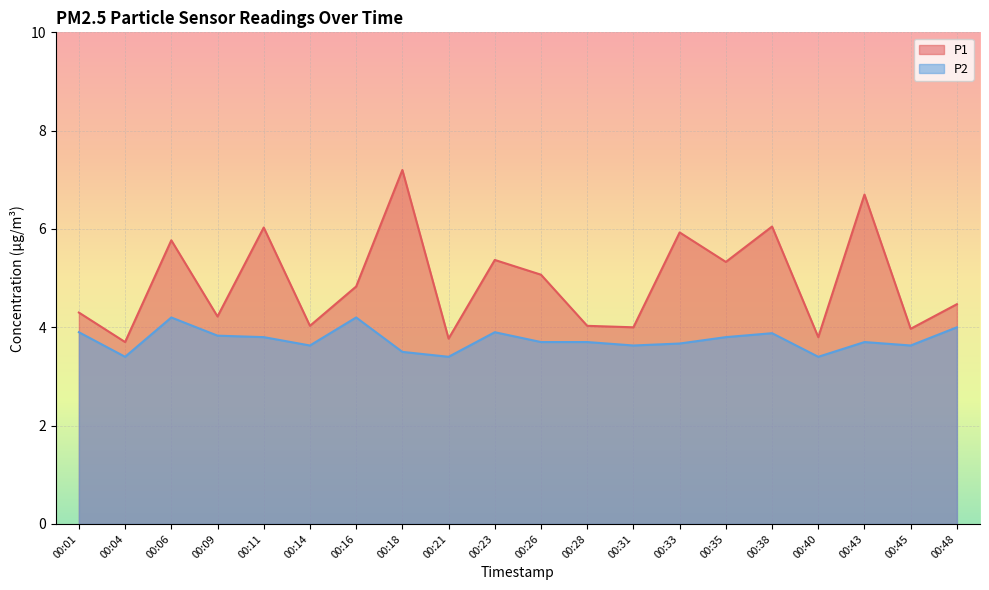

At which category does P2 reach its first local peak?

00:06